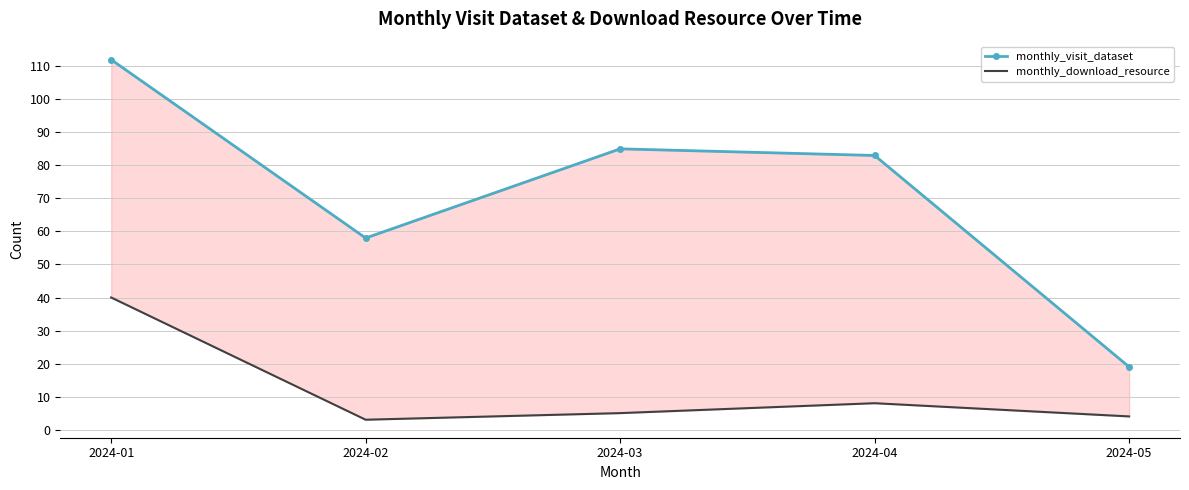

True or false: monthly_download_resource and monthly_visit_dataset cross at least once.

False